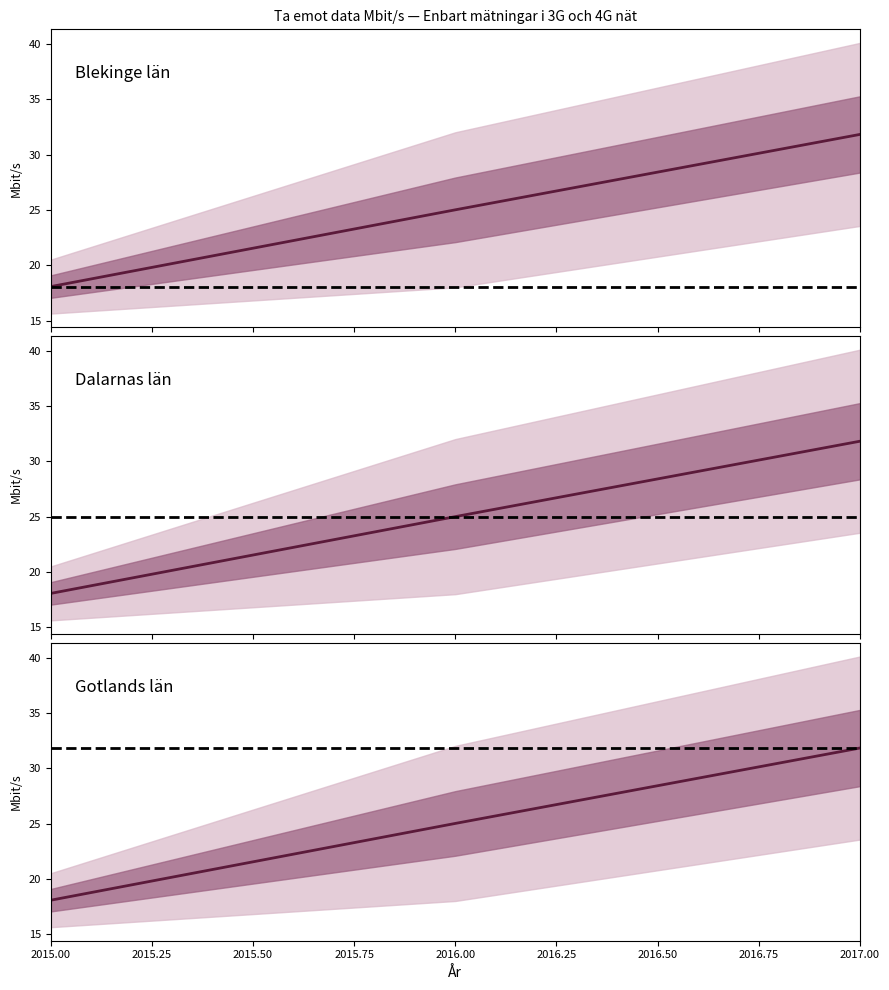

What is the maximum value shown in the chart?

31.8